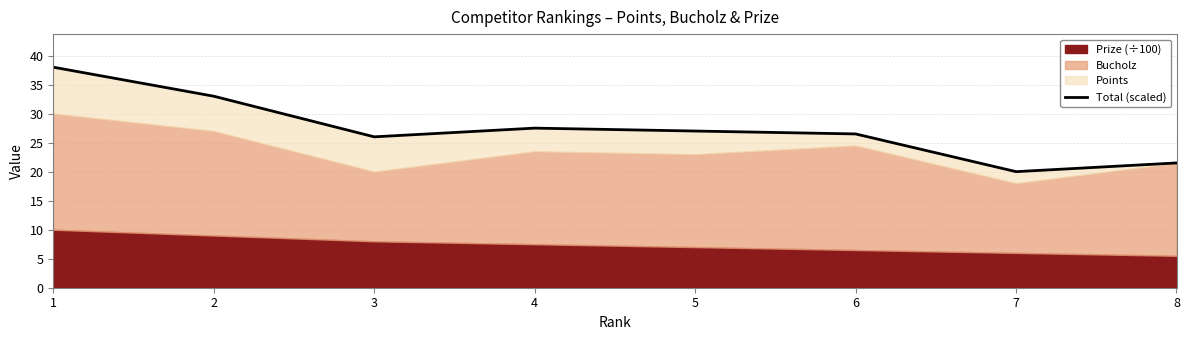

Approximately how many times larger is the value at 3 compared to 7?

1.3